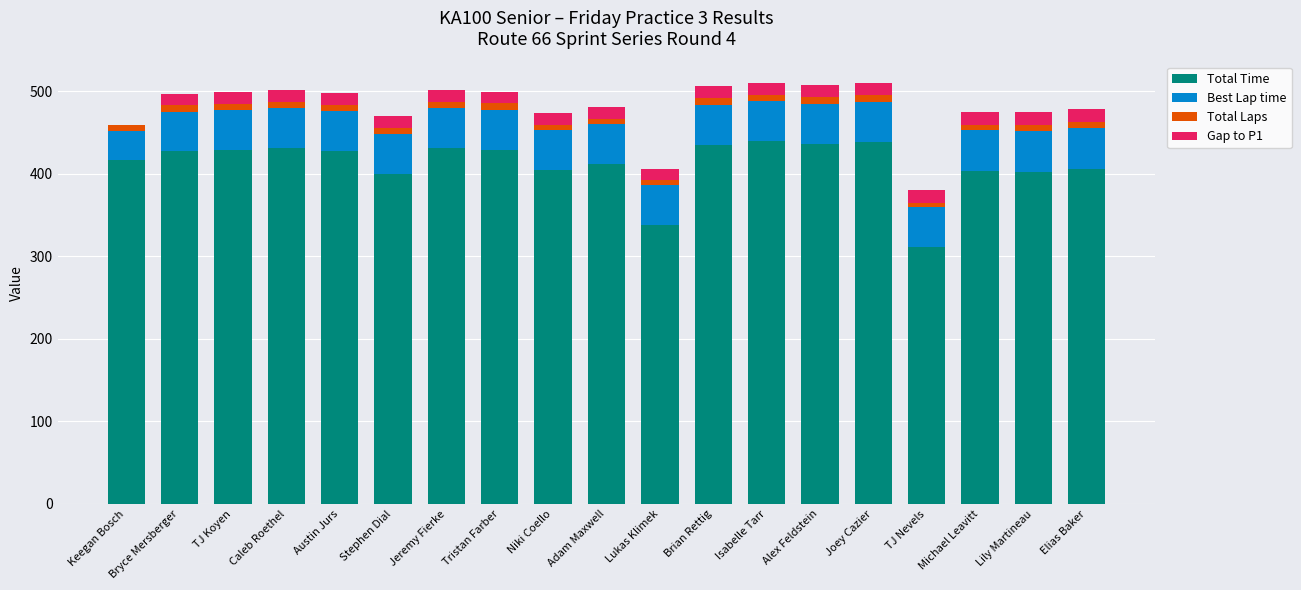

How many data points does each series have?

19